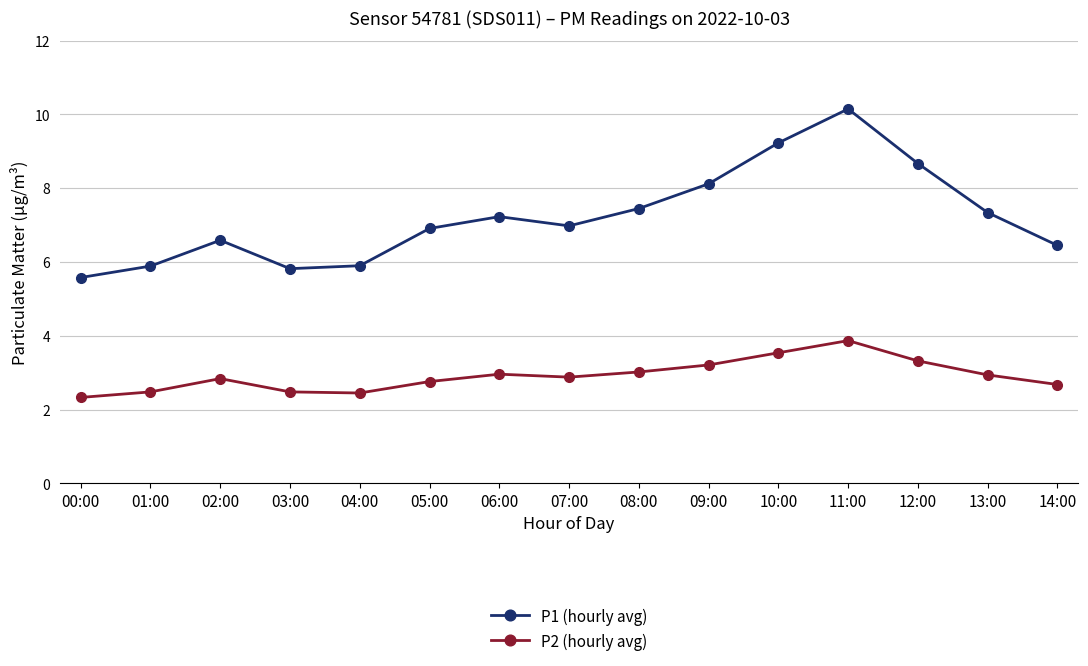

How many data points does each series have?

15